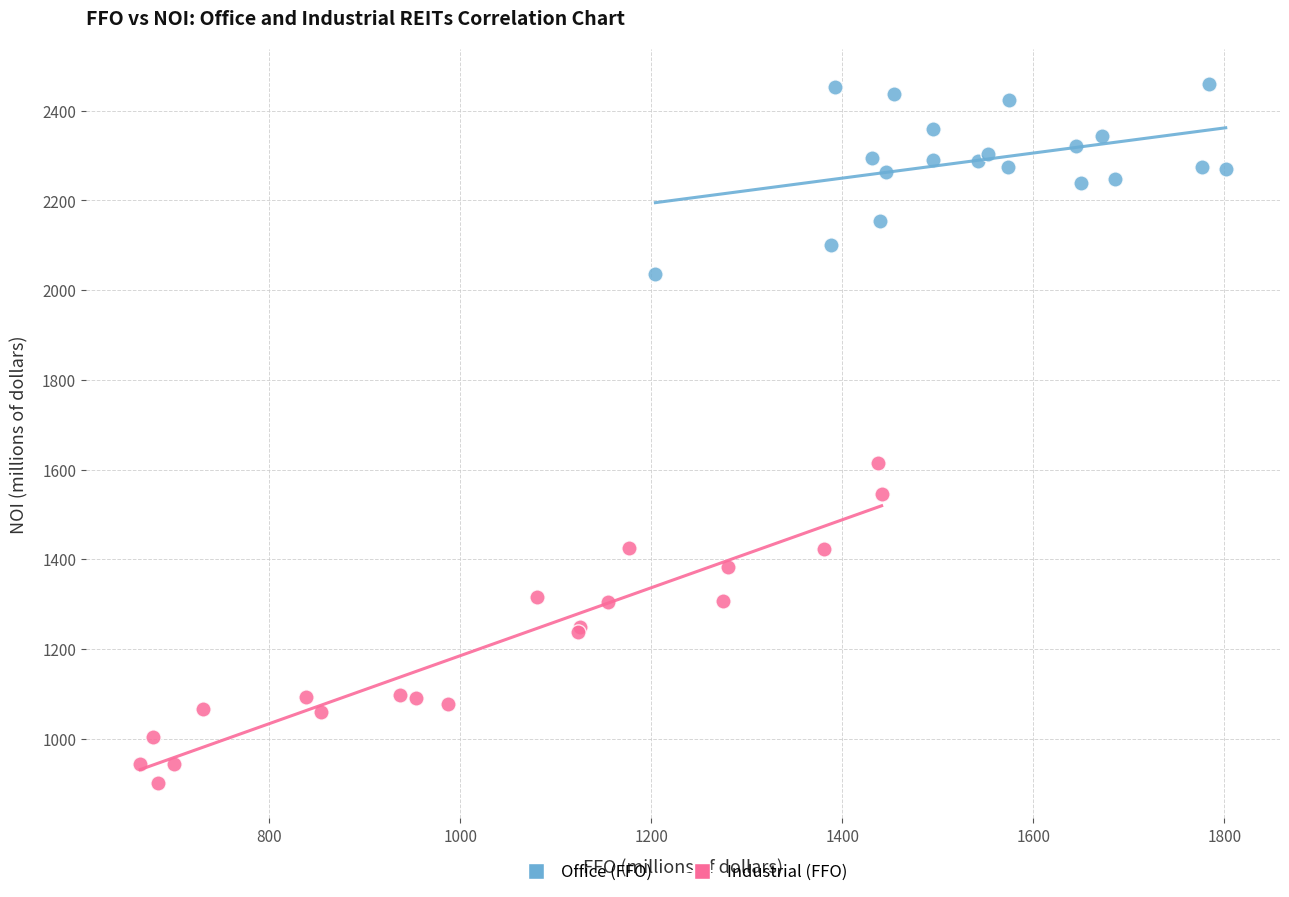

What are all the series names shown in the legend?

Office (FFO), Industrial (FFO)